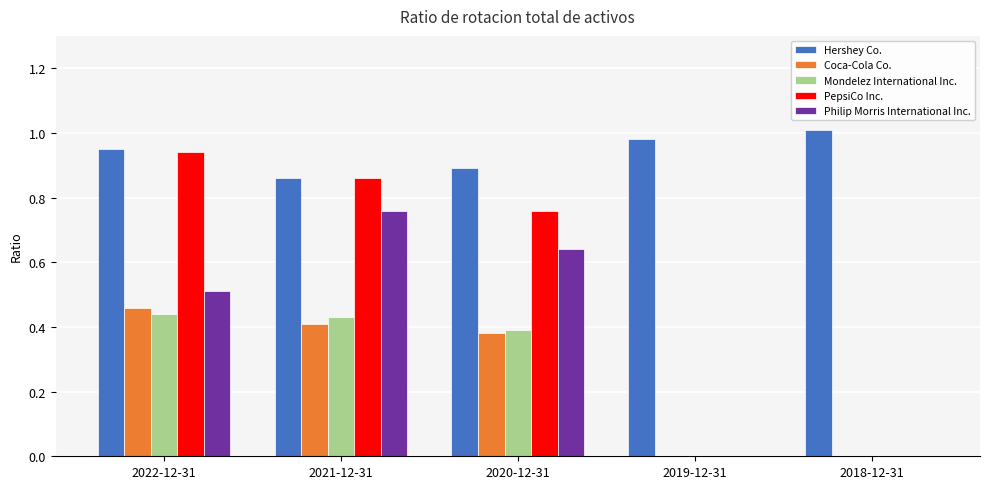

How many series are shown in this chart?

5